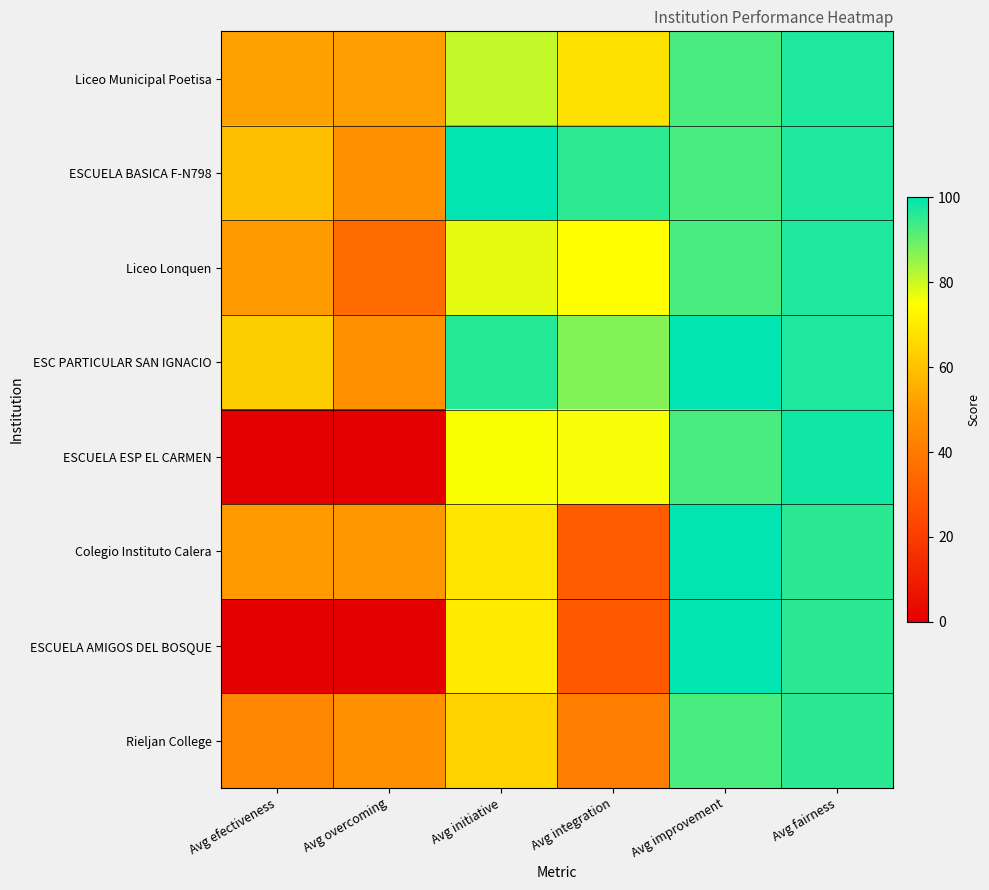

Which label corresponds to the largest value in the chart?

Avg initiative